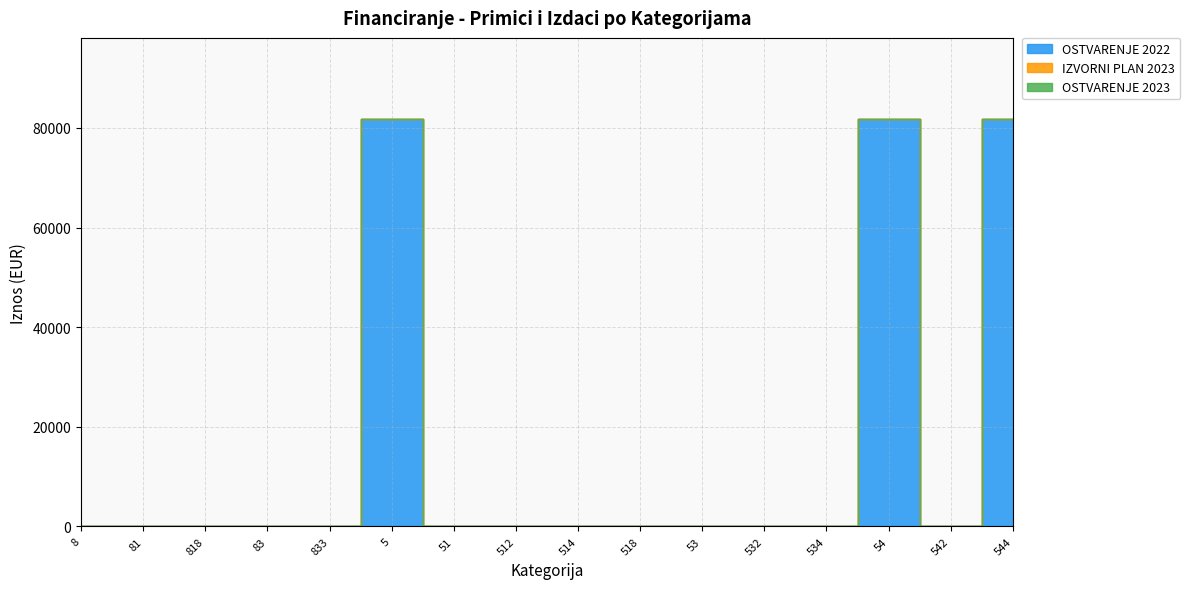

Which category has the highest value across all series?

5